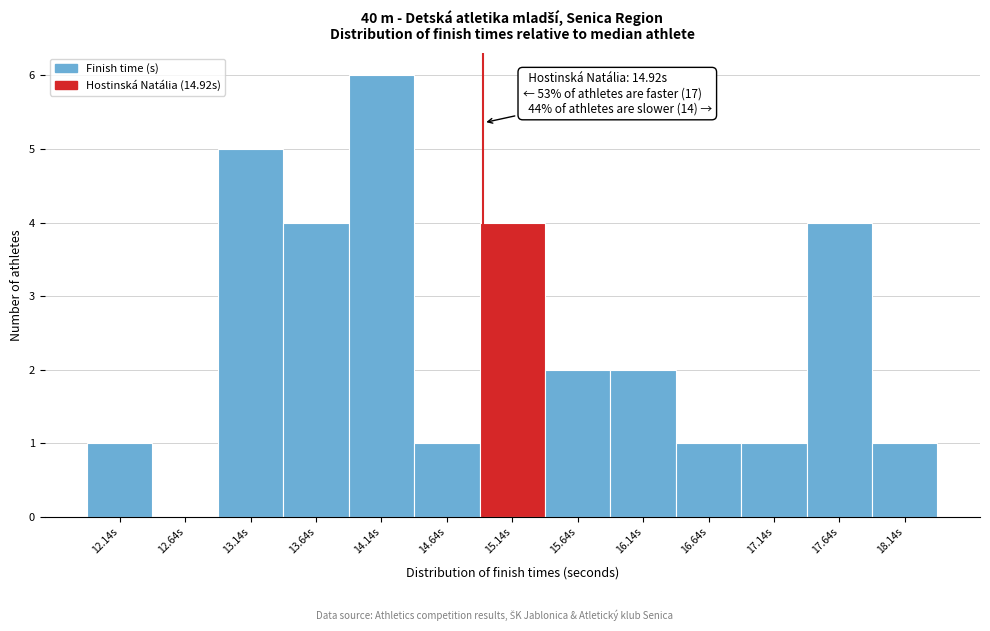

Which range on the x-axis has the tallest bar?

13.89 to 14.39